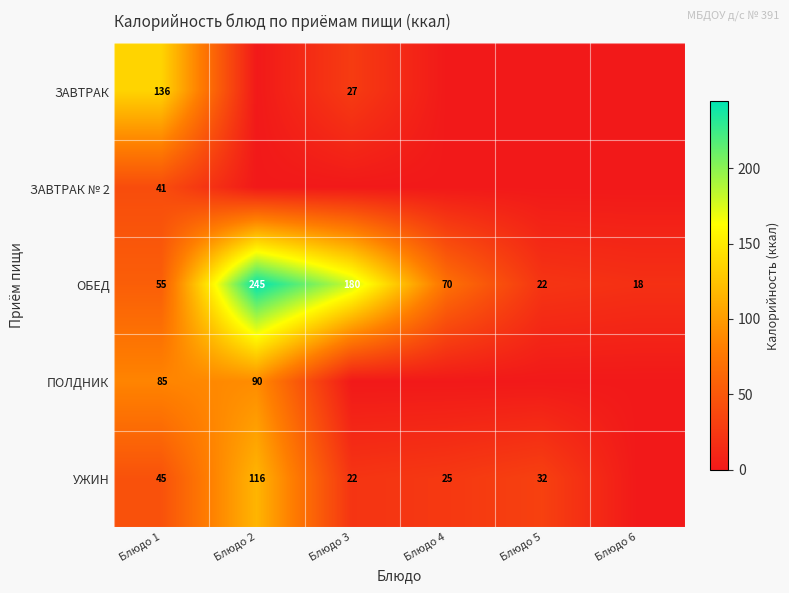

What is the total value across all series at Блюдо 1?

362